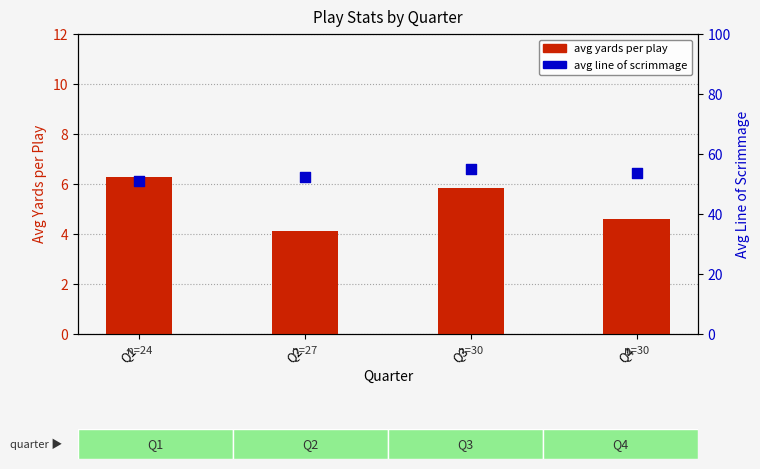

What is the total value across all series at Q1?

57.3